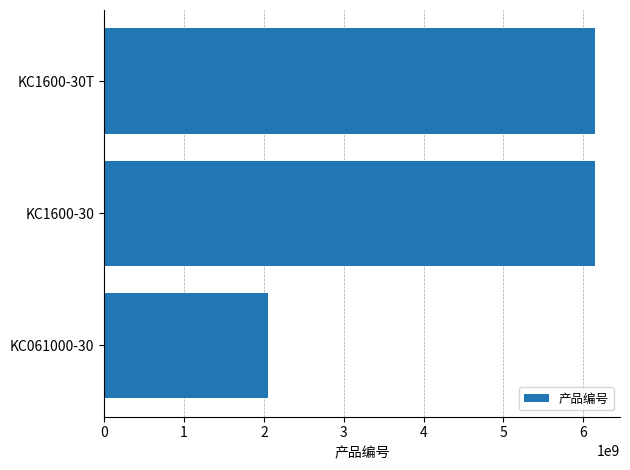

Which label corresponds to the smallest value in the chart?

KC061000-30